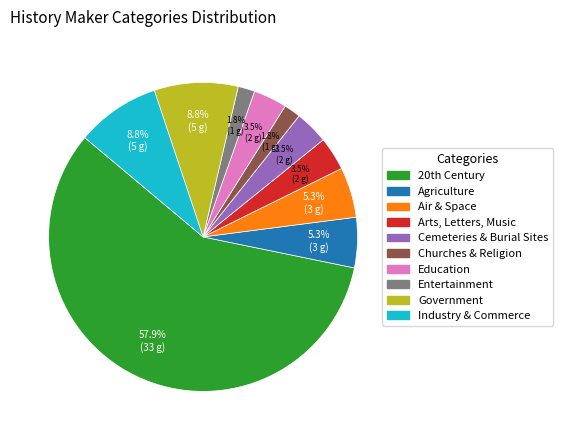

Is there a majority slice in this chart?

Yes